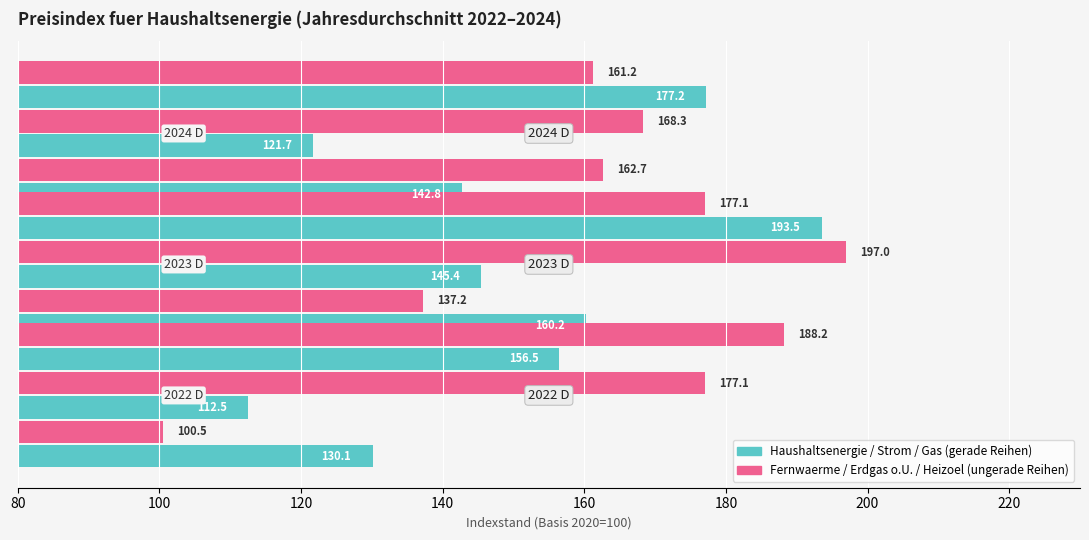

Are the bars horizontal?

Yes